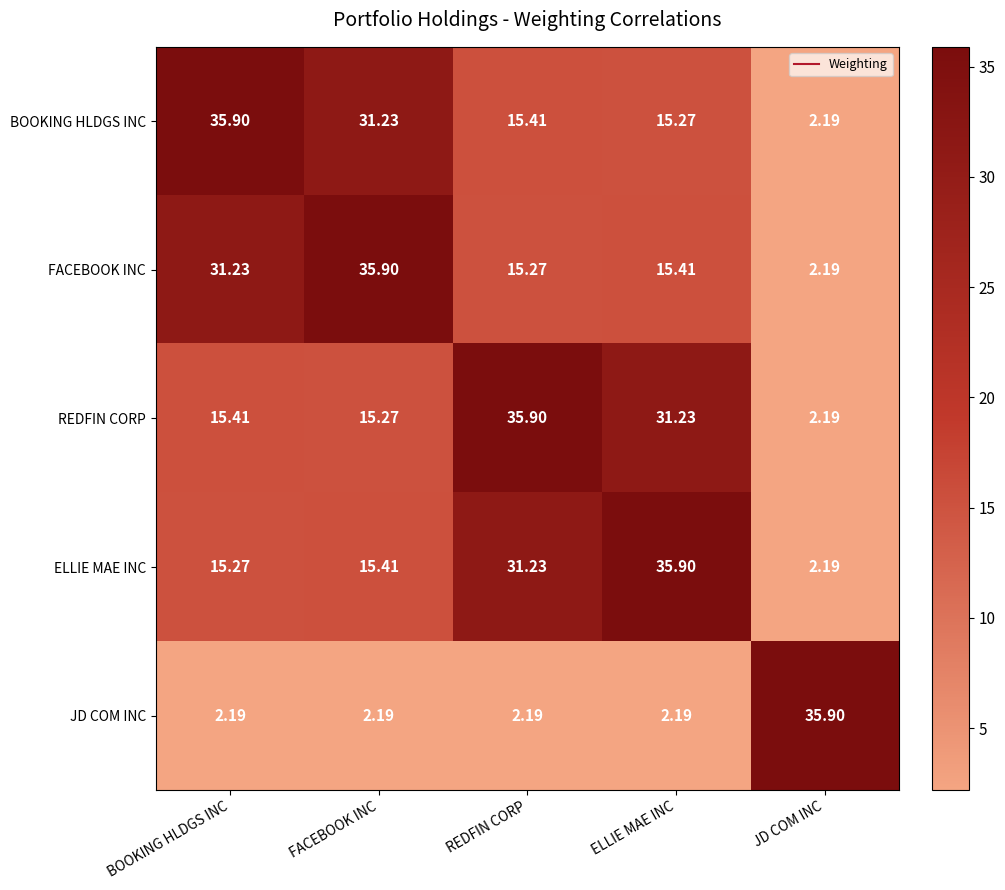

What is the total value across all series at REDFIN CORP?

100.0